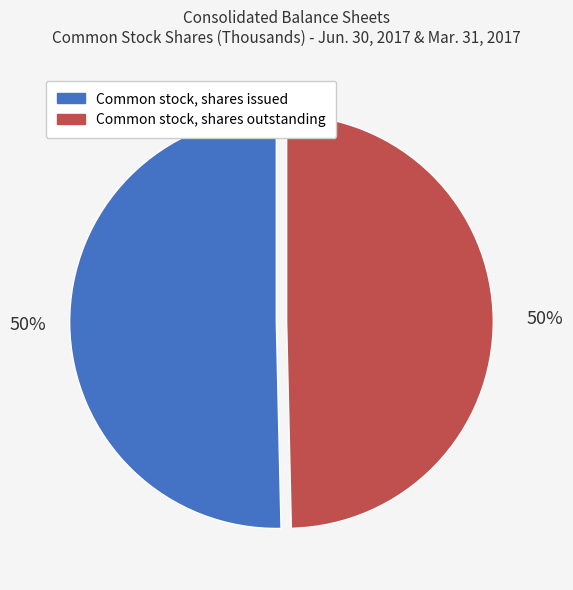

To the nearest percent, what is the average slice percentage?

50%